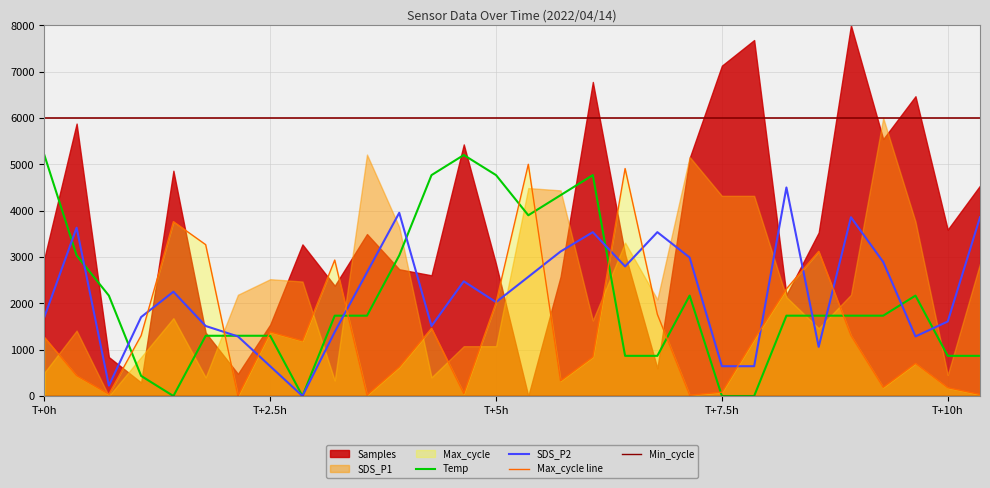

In Temp, how many points are higher than both neighbors (excluding endpoints)?

4